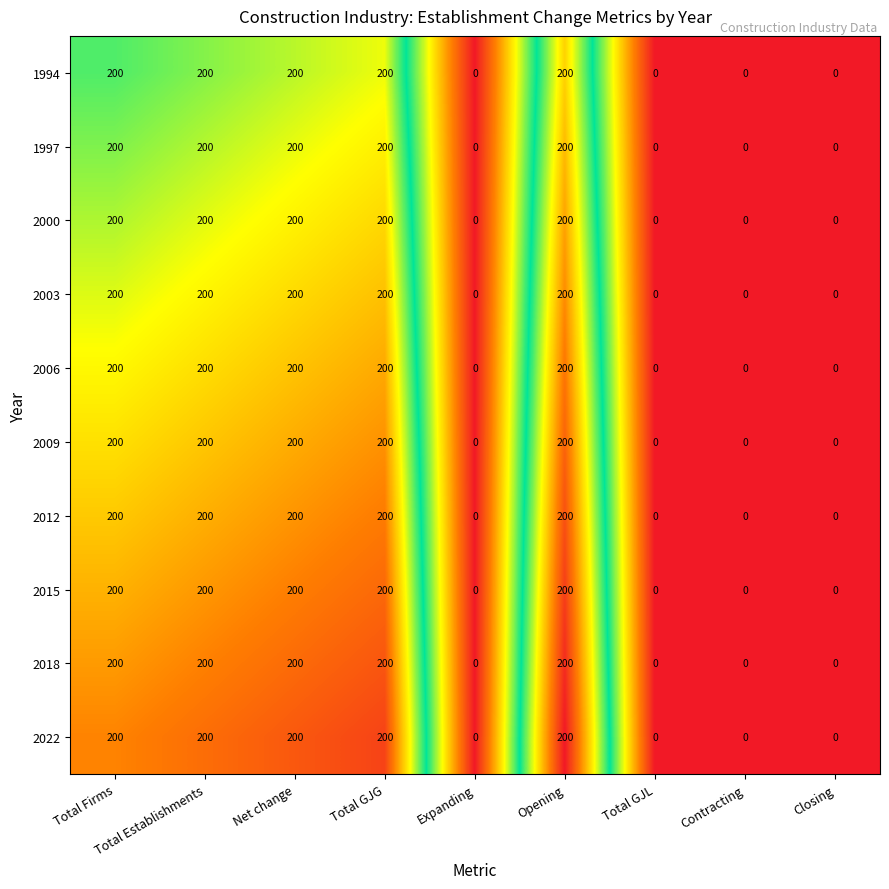

What is the difference between the highest and lowest values at Total Firms?

0